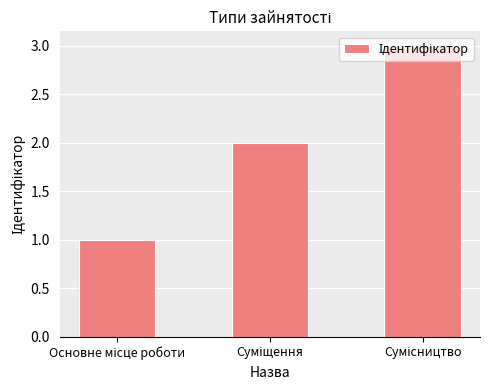

What is the sum of all values?

6